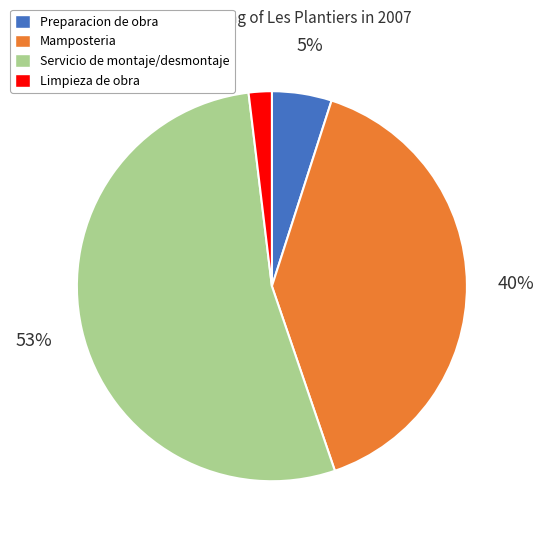

Which category has the biggest portion of the pie?

Servicio de montaje/desmontaje